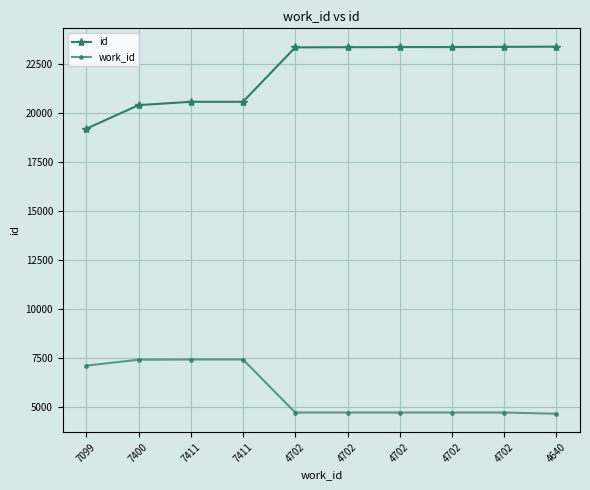

Where is work_id nearest to the value 6025?

7099